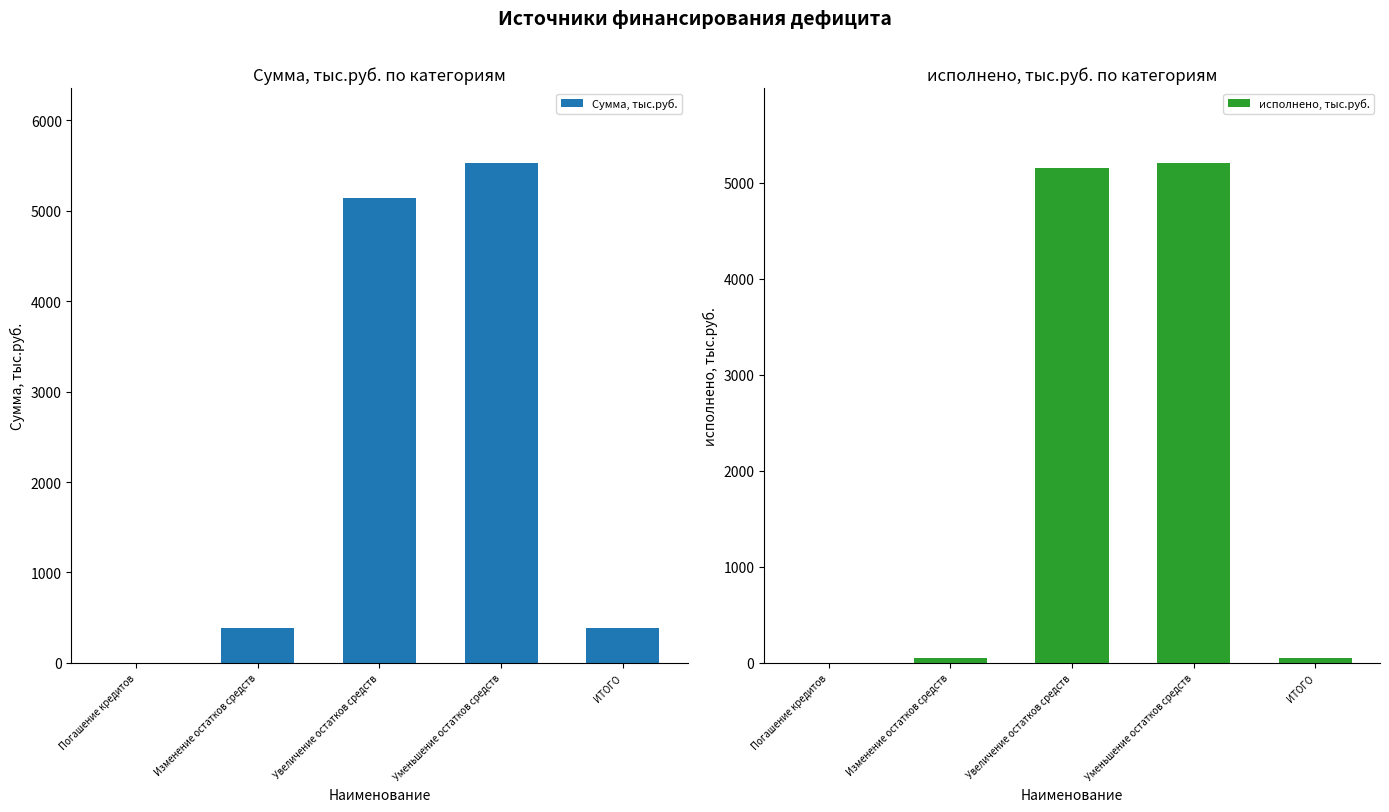

How many values in the исполнено, тыс.руб. series exceed 52?

4